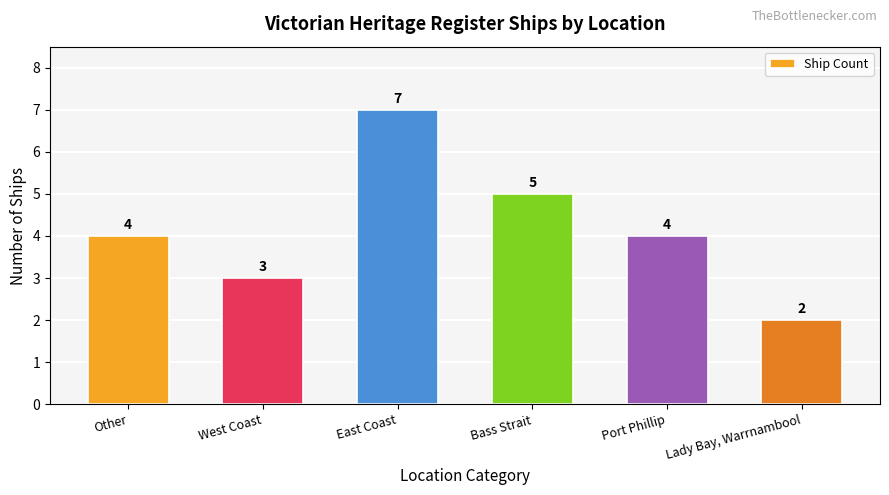

How many distinct data groups are displayed?

1